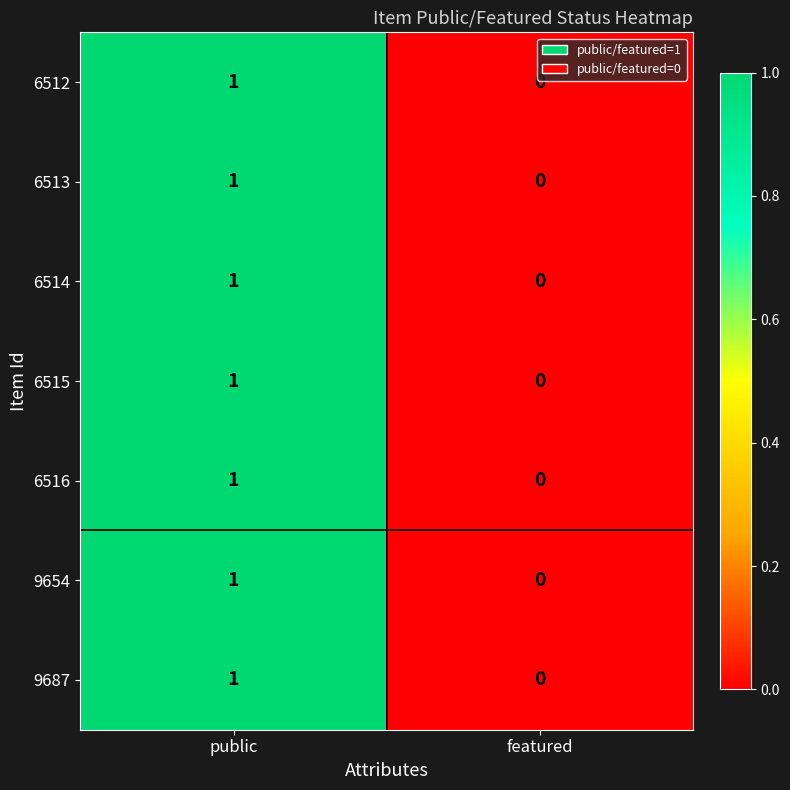

Reading left to right, extract all data points from this chart.

6512: public=1	featured=0
6513: public=1	featured=0
6514: public=1	featured=0
6515: public=1	featured=0
6516: public=1	featured=0
9654: public=1	featured=0
9687: public=1	featured=0